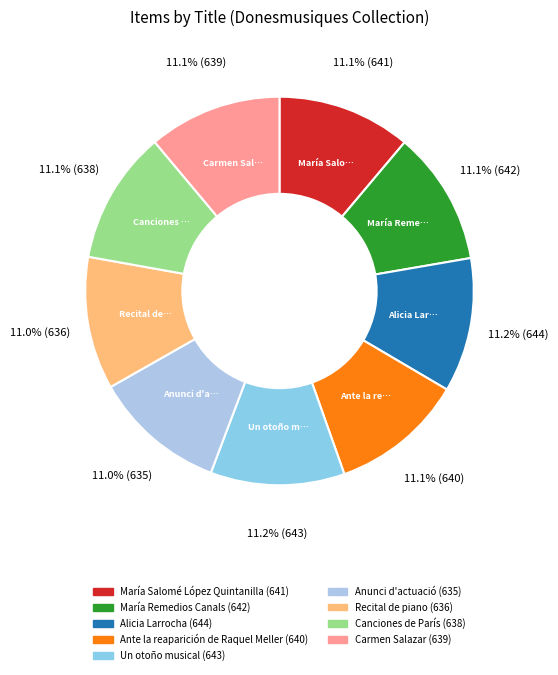

How many segments does this pie chart have?

9